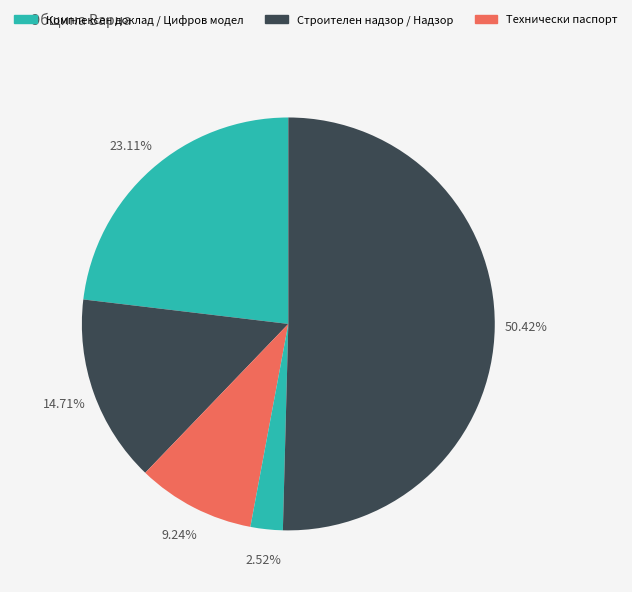

How many segments does this pie chart have?

5